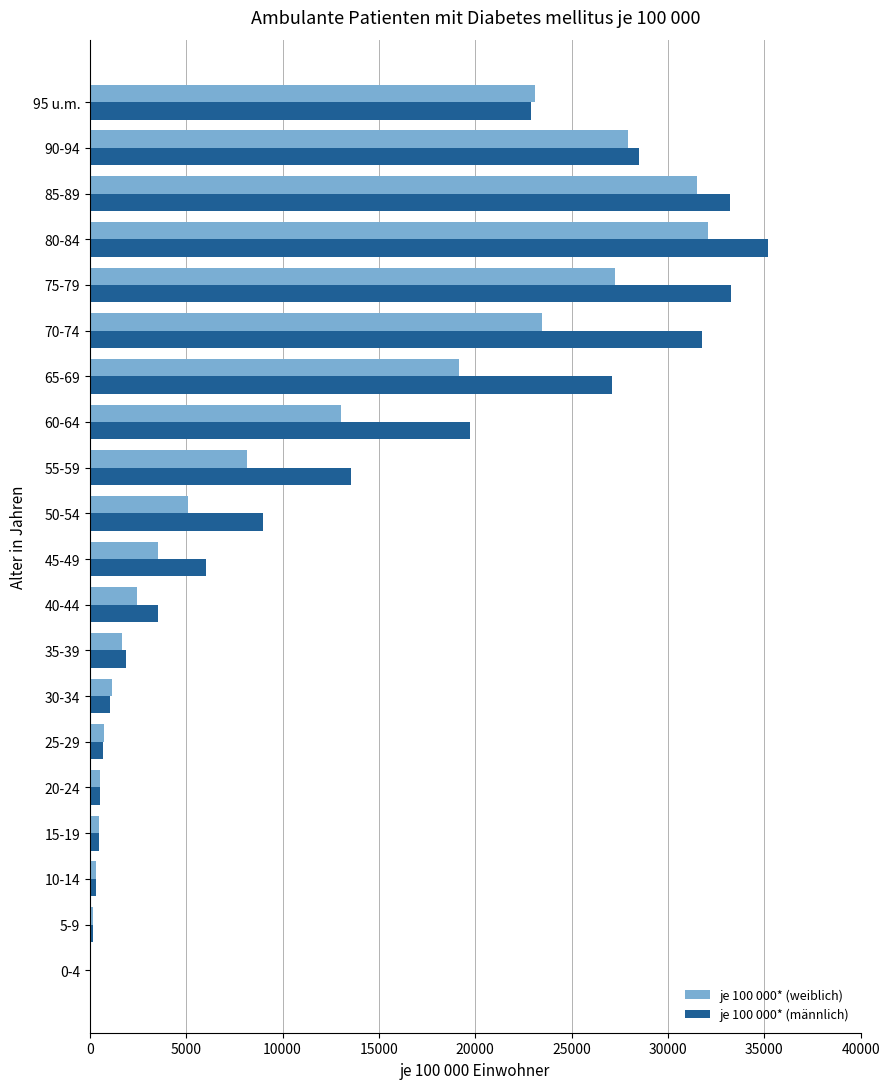

What is the greatest value displayed?

35203